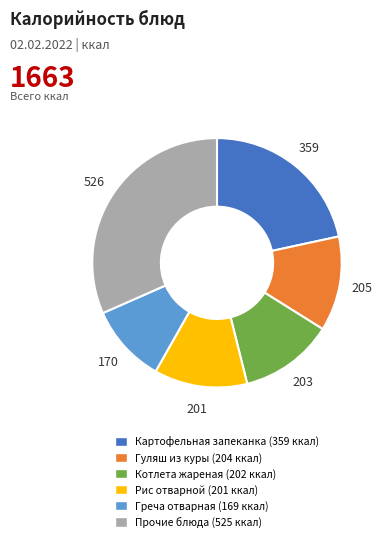

Is there a majority slice in this chart?

No